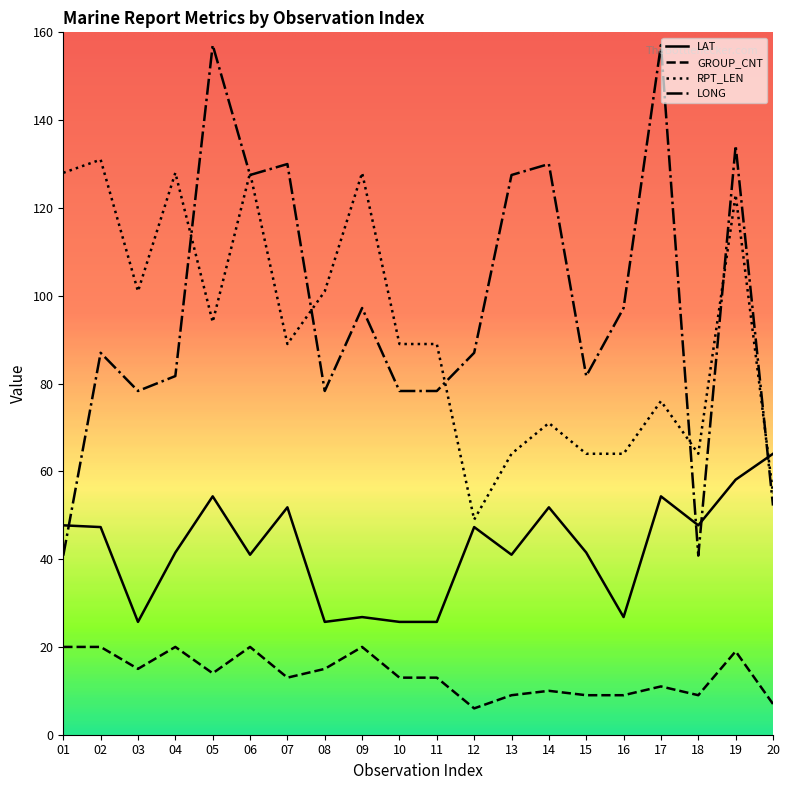

Which series has the largest range (max minus min)?

LONG